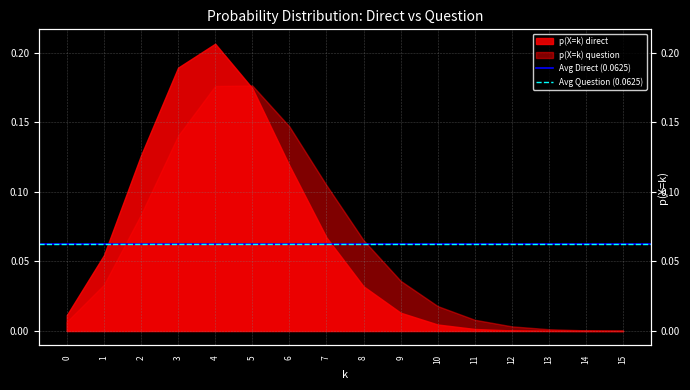

Is it true that Avg Question (0.0625) equals 0.1 at 0?

False